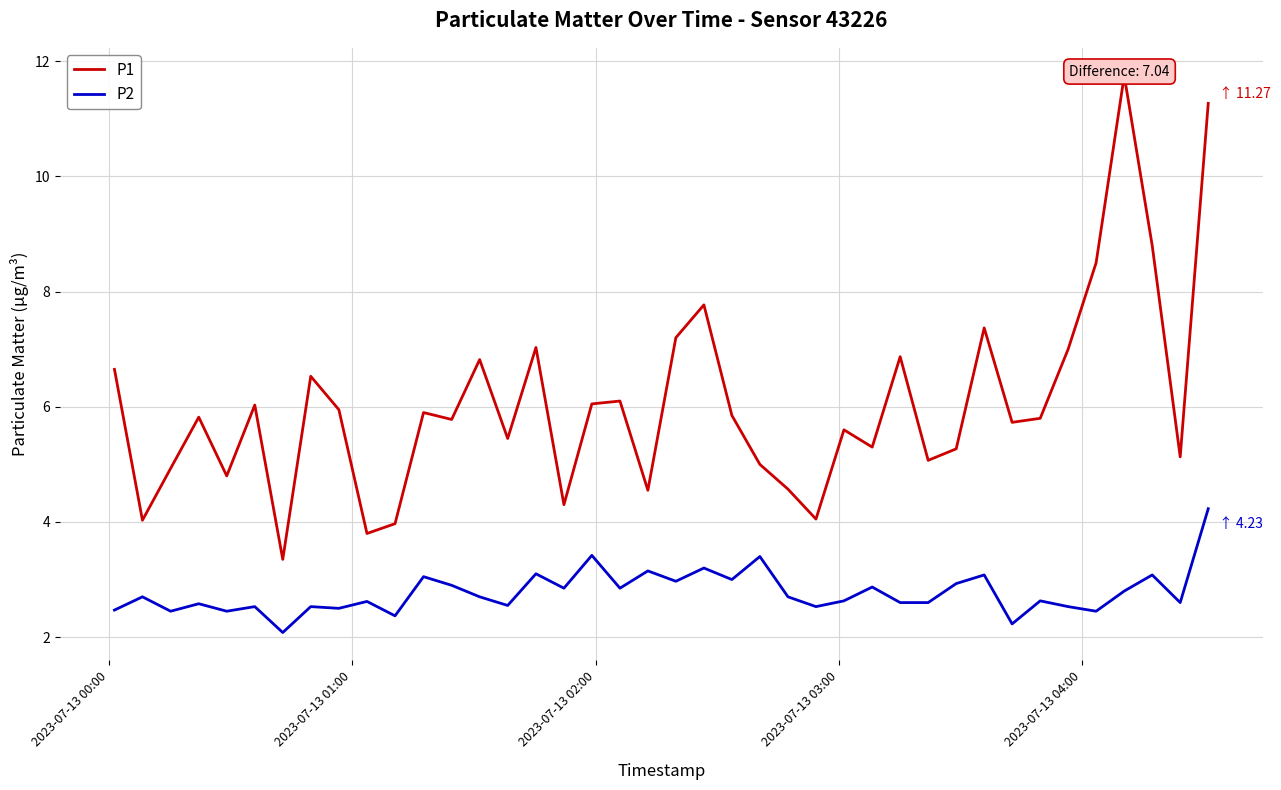

Rank the series by their maximum value, from highest to lowest.

P1, P2